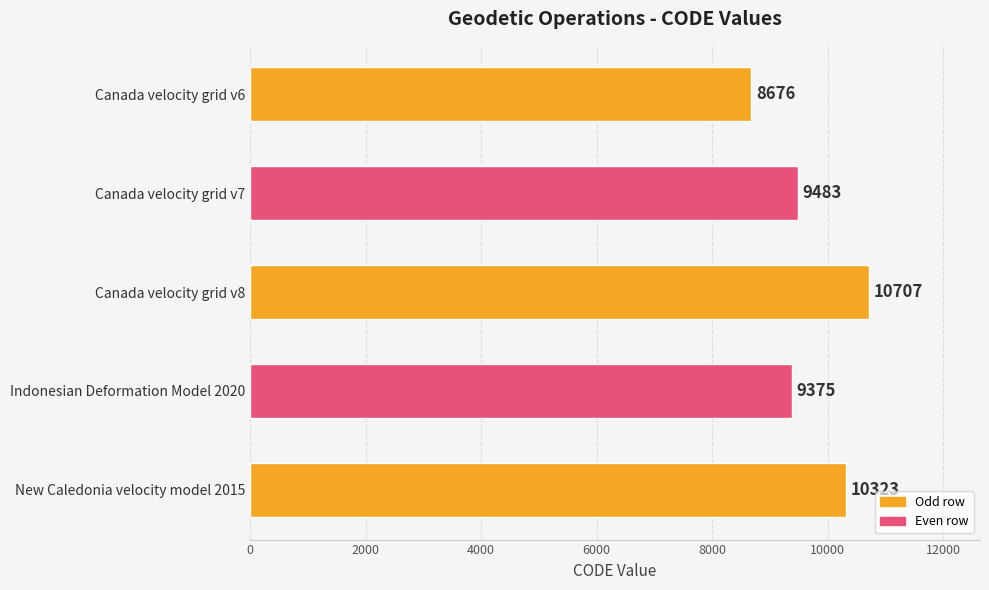

Which label corresponds to the largest value in the chart?

Canada velocity grid v8